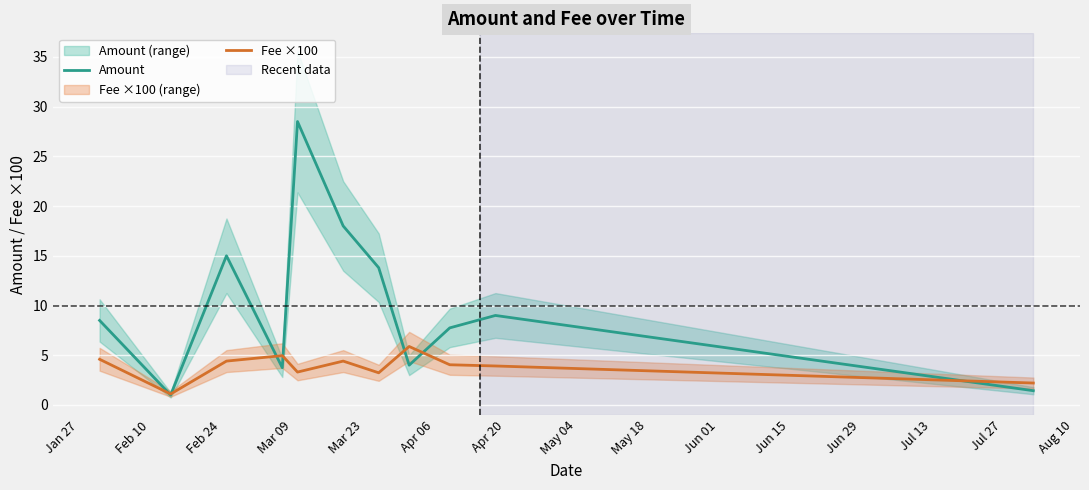

What is the sum of all Amount values?

110.7